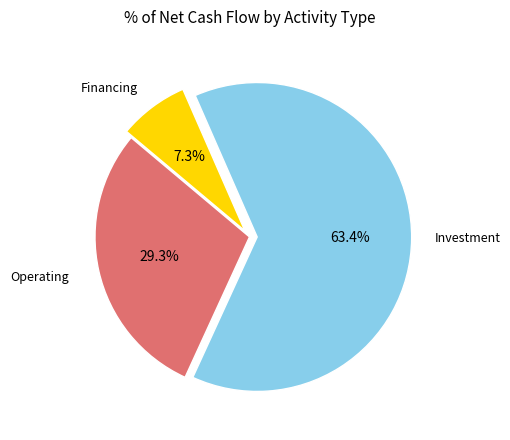

How many segments does this pie chart have?

3